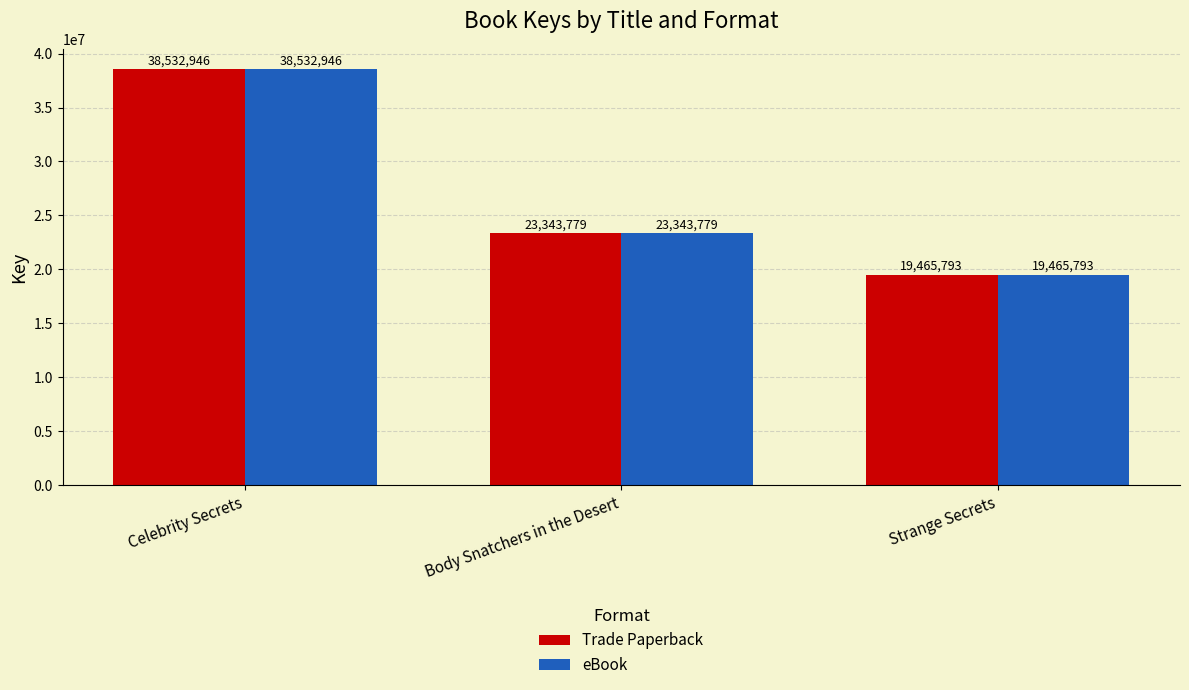

What is the highest value of the eBook series?

38532946